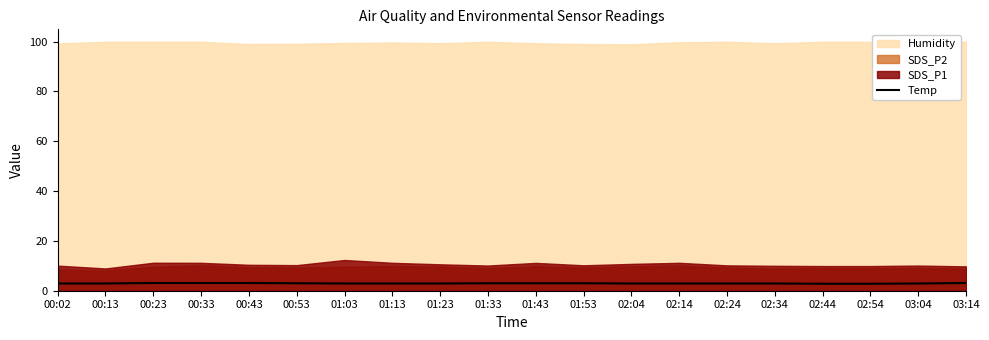

The Temp series shows 3.0 at 01:33. True or false?

True